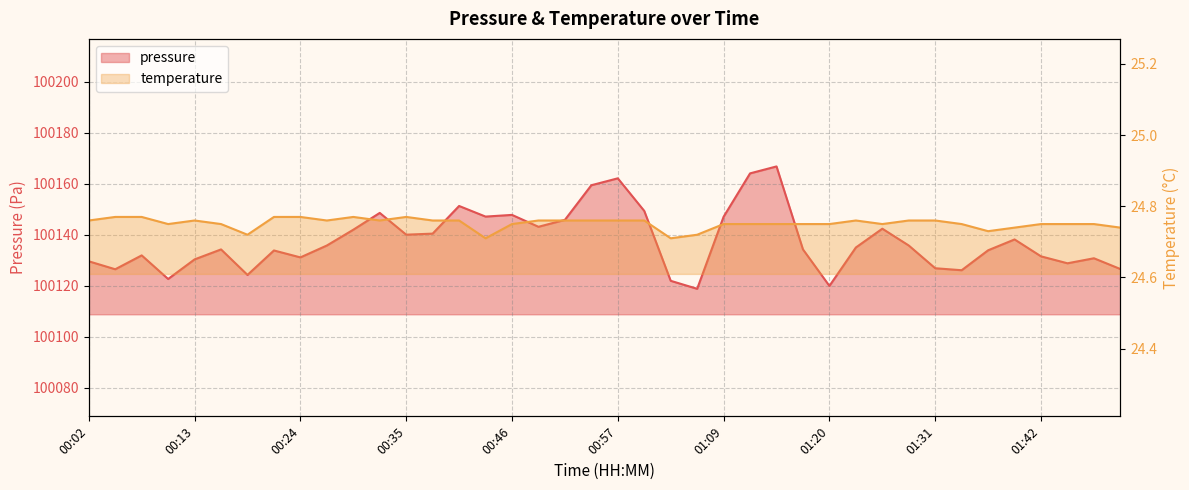

What is the label of the 27th point from the right?

00:38